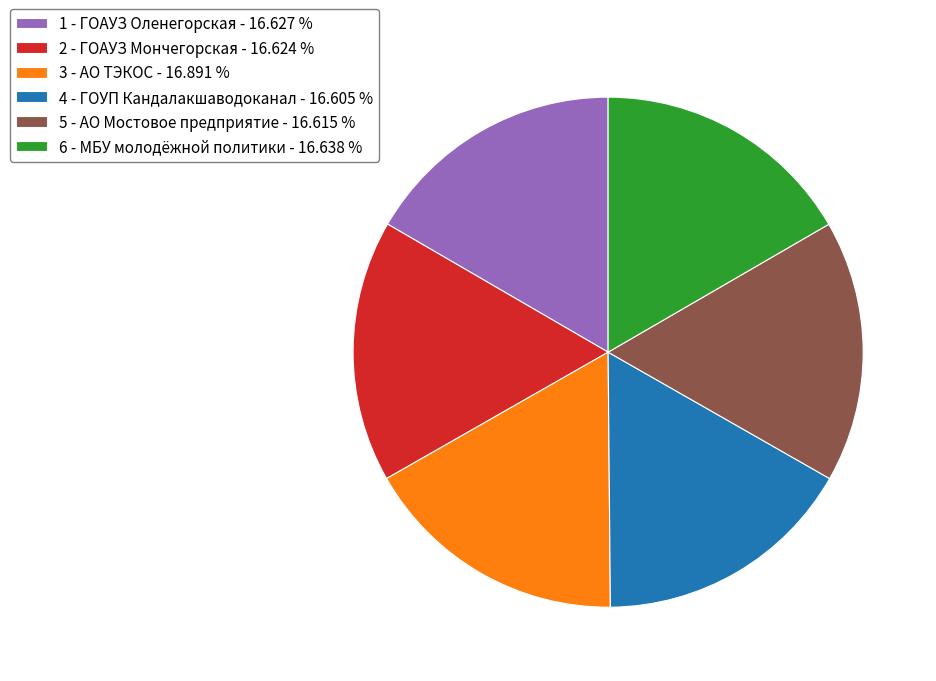

Is there any slice that represents more than half of the pie?

No